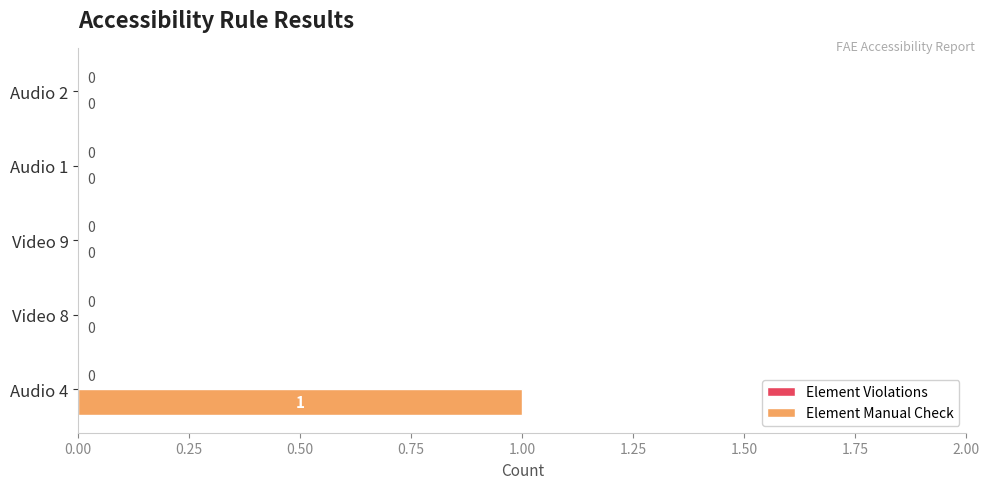

The chart shows a value of 0 at Audio 1. True or false?

True